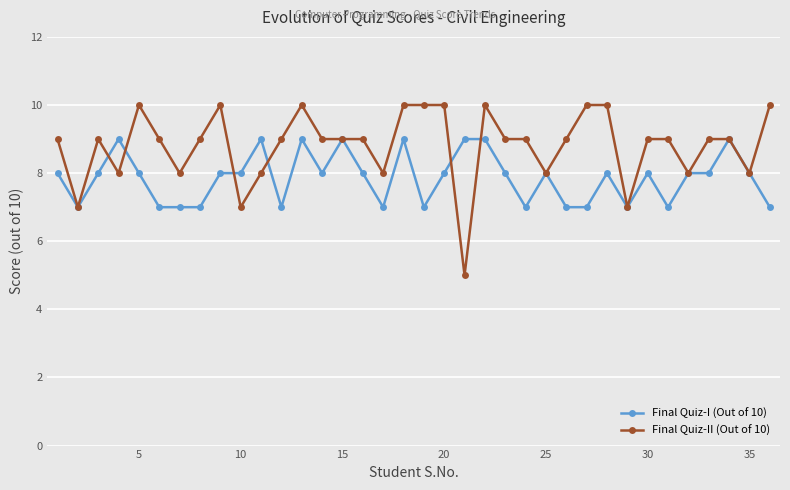

Which series has the largest total across all categories?

Final Quiz-II (Out of 10)